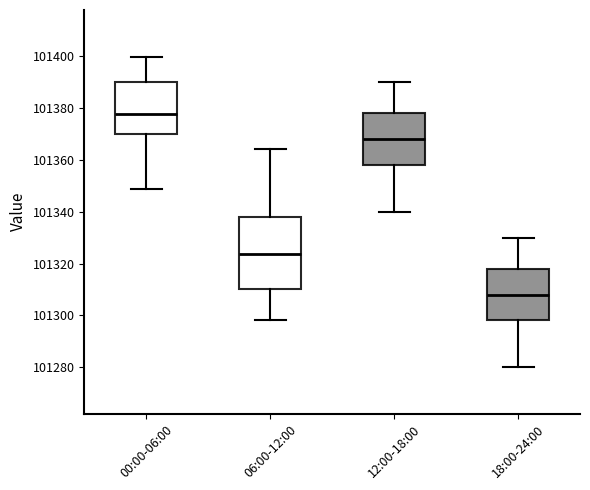

Which box's median line is the lowest?

18:00-24:00